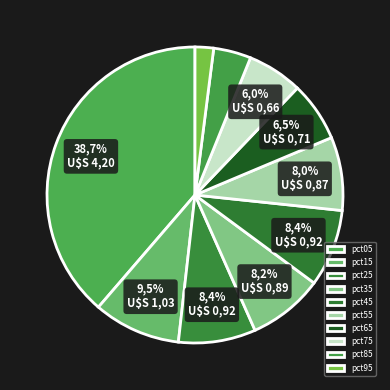

The pct25 slice represents 8% of the pie. True or false?

True